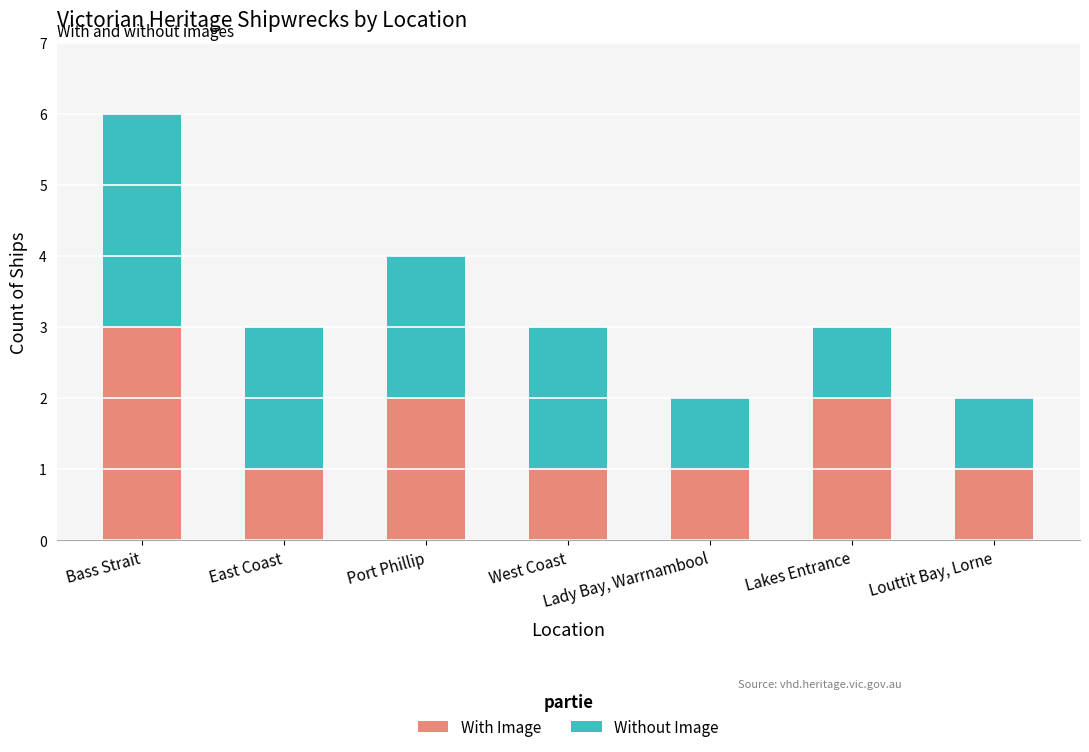

Are the bars grouped side by side (vs. stacked)?

No